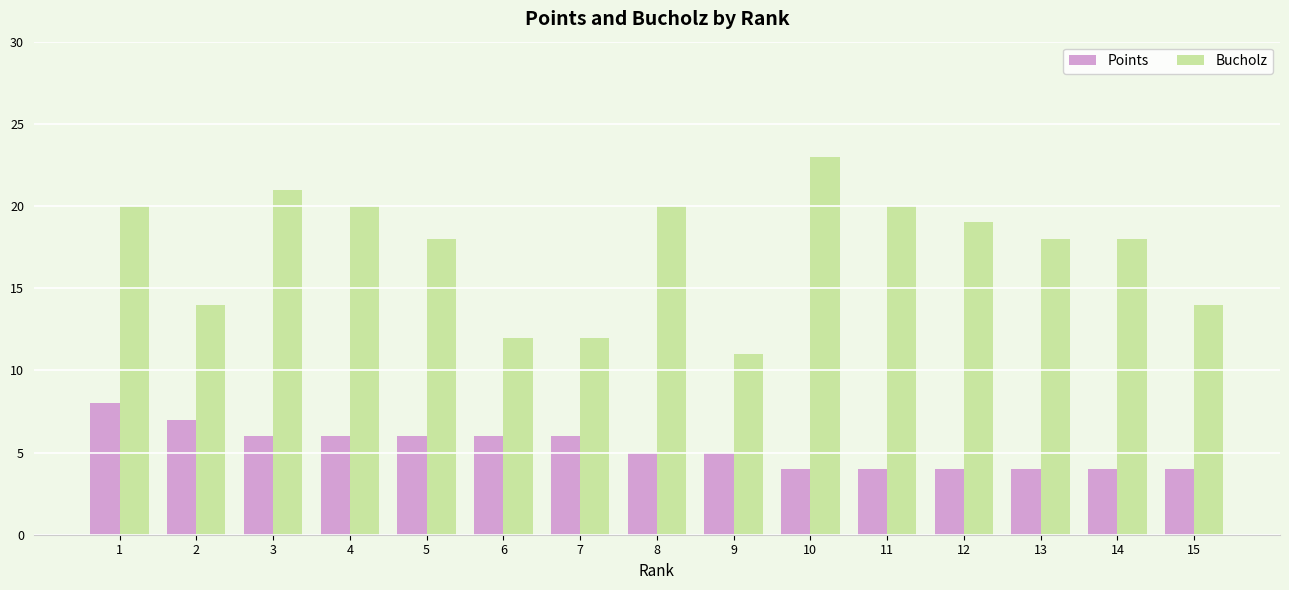

The value of Bucholz at 15 is 24. True or false?

False